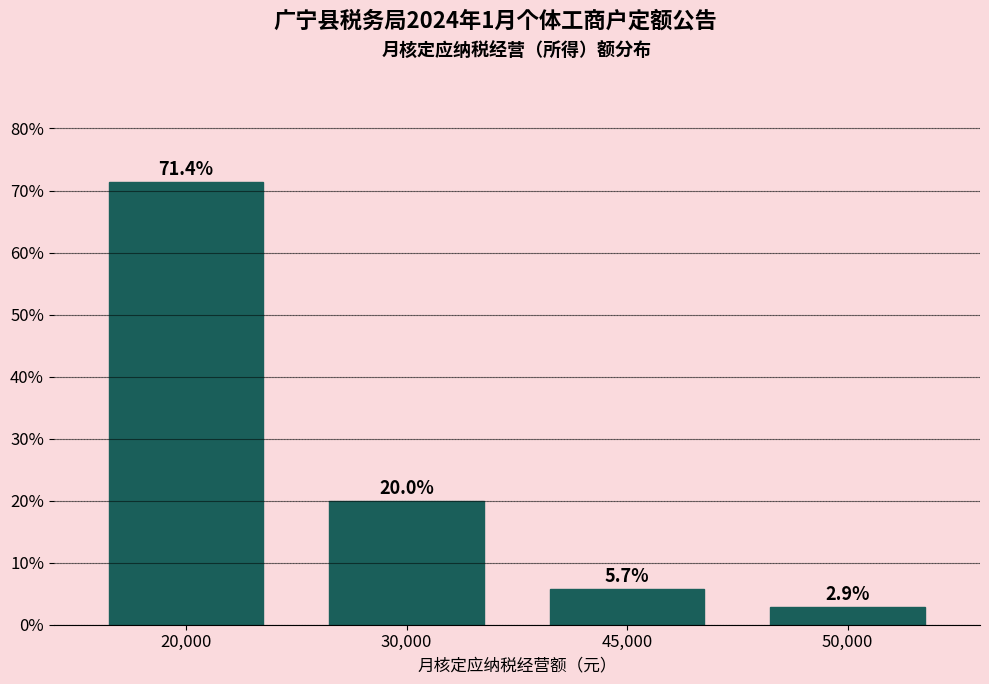

Reading right to left, extract all data points from this chart.

50,000=2.9	45,000=5.7	30,000=20.0	20,000=71.4